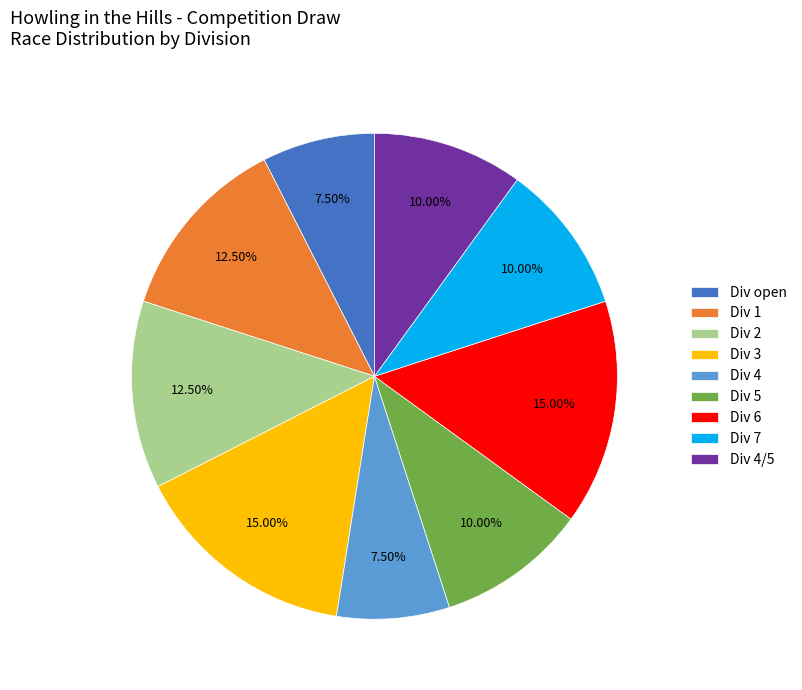

Is there any slice that represents more than half of the pie?

No